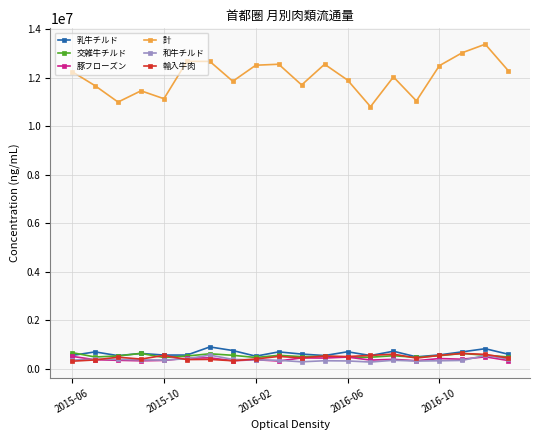

What is the difference between the maximum and second lowest values in the 交雑牛チルド series?

200584.0